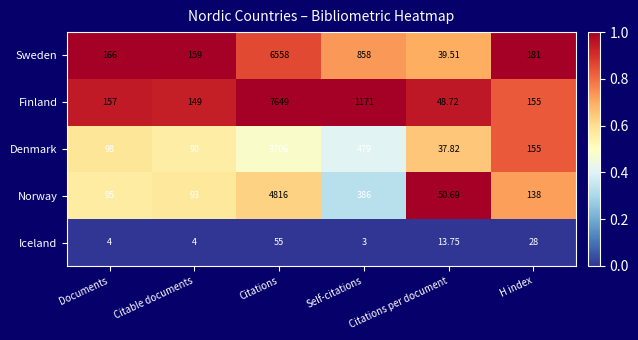

At which label does Norway first exceed 138?

Citations